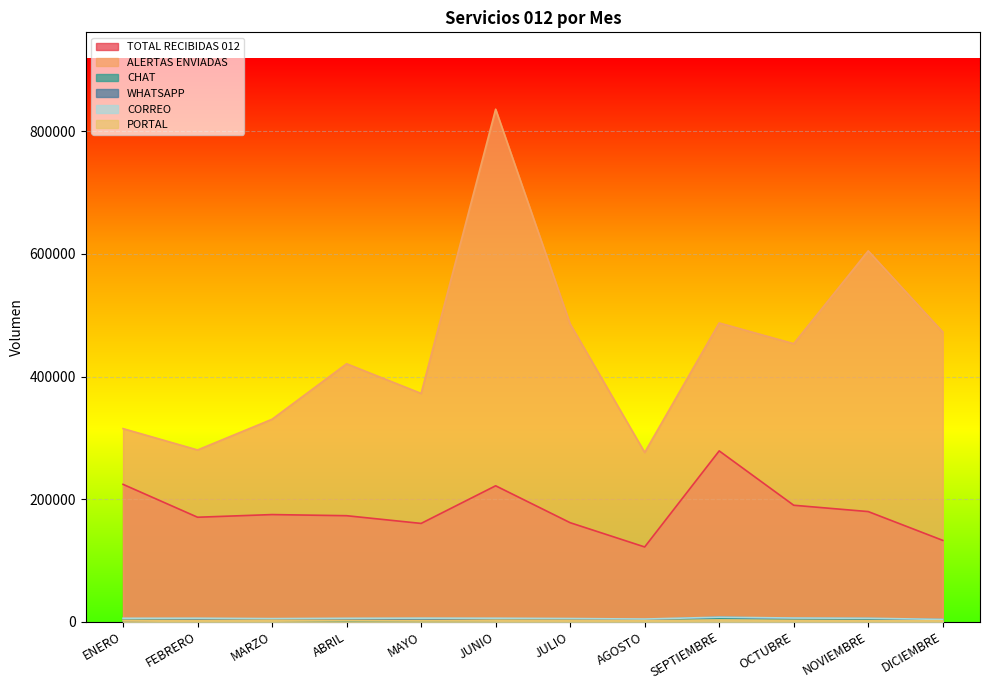

What is the total value across all series at ABRIL?

606849